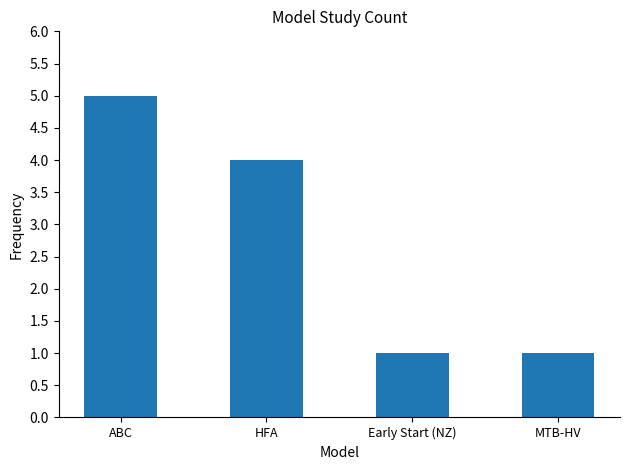

How many bars are there in total?

4